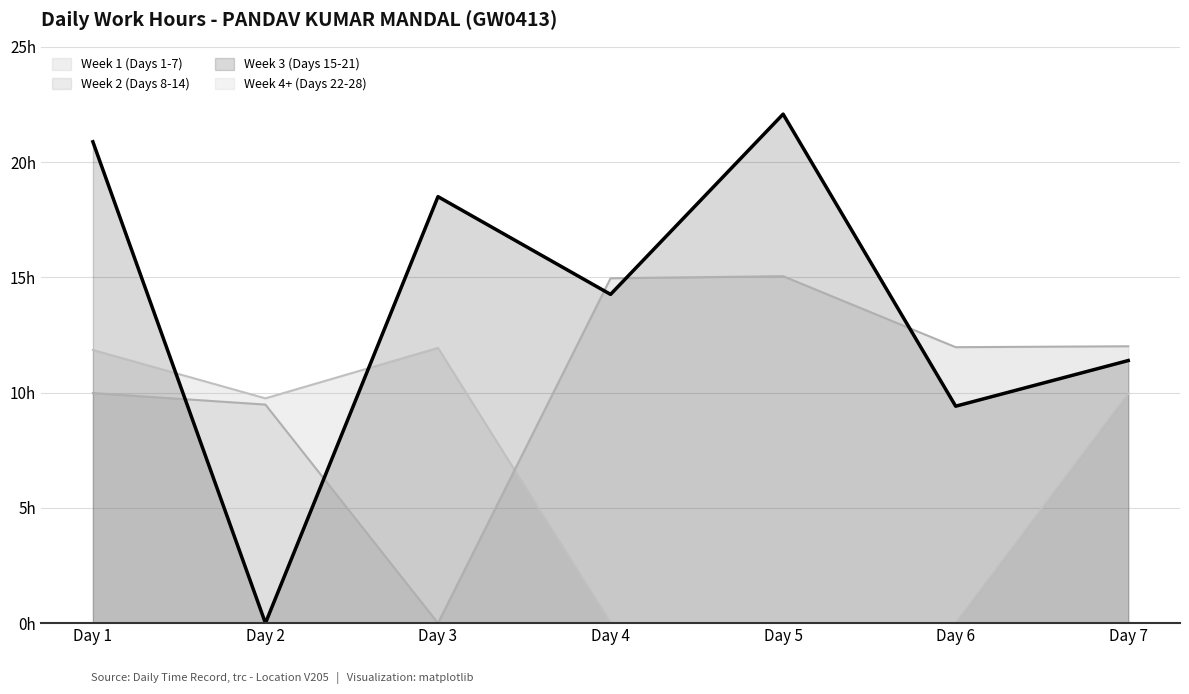

At how many categories does at least one series exceed 16?

3